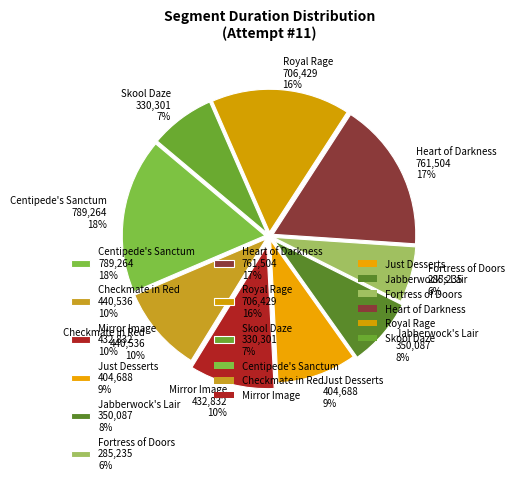

Does Jabberwock's Lair represent more than half of the total?

No